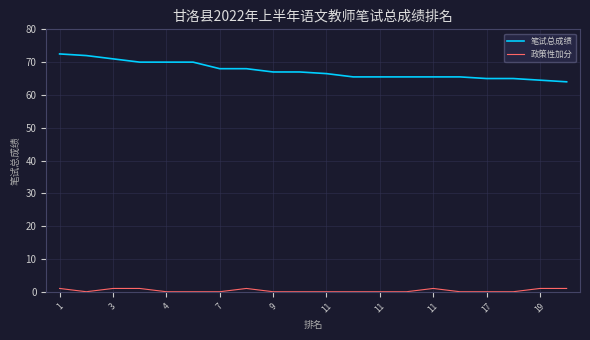

What is the difference between the maximum and minimum values in the 笔试总成绩 series?

8.5